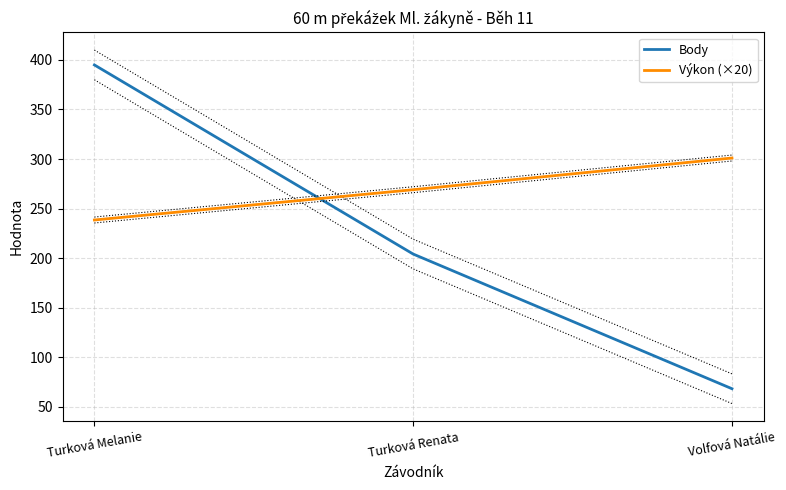

How many data points in Výkon (×20) are above 269?

1